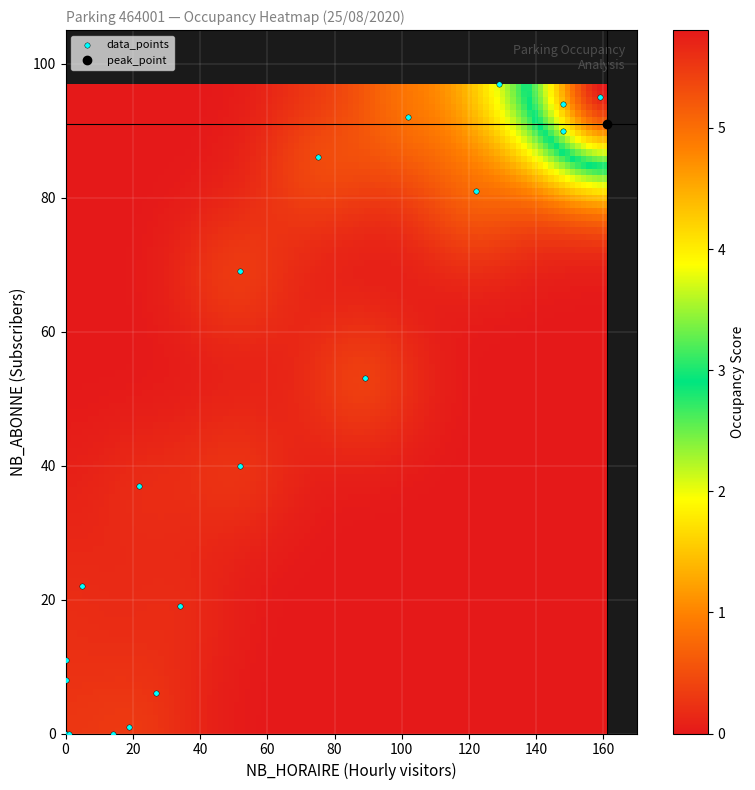

What Y value in the scatter plot is closest to 48?

53